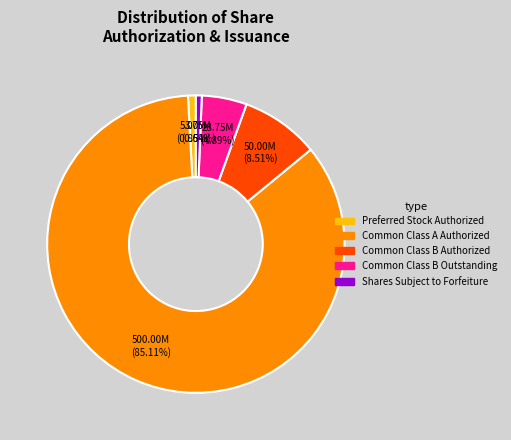

What is the largest slice in the pie chart?

Common Class A Authorized